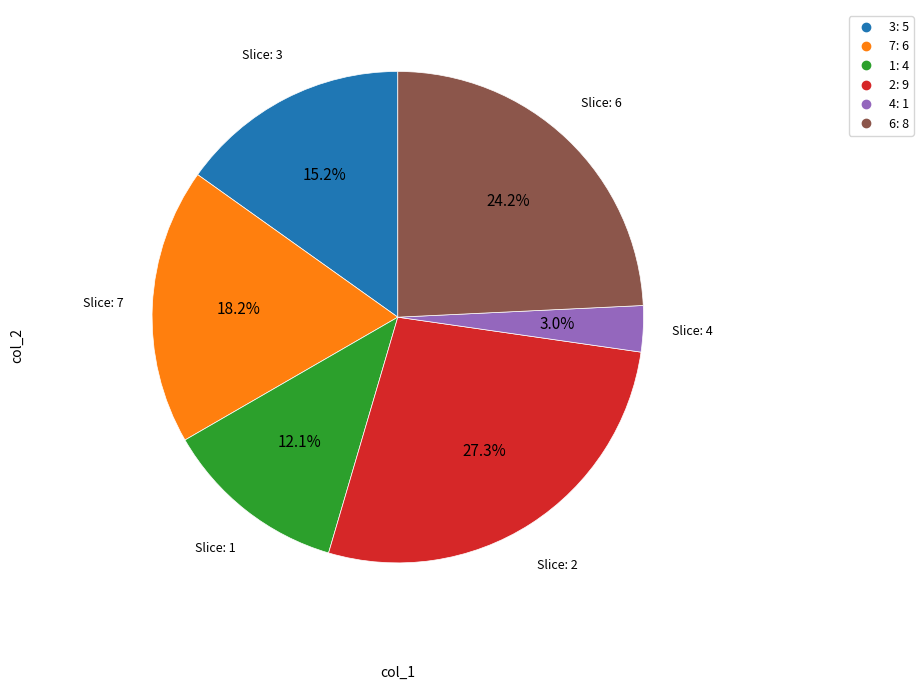

Is there any slice that represents more than half of the pie?

No